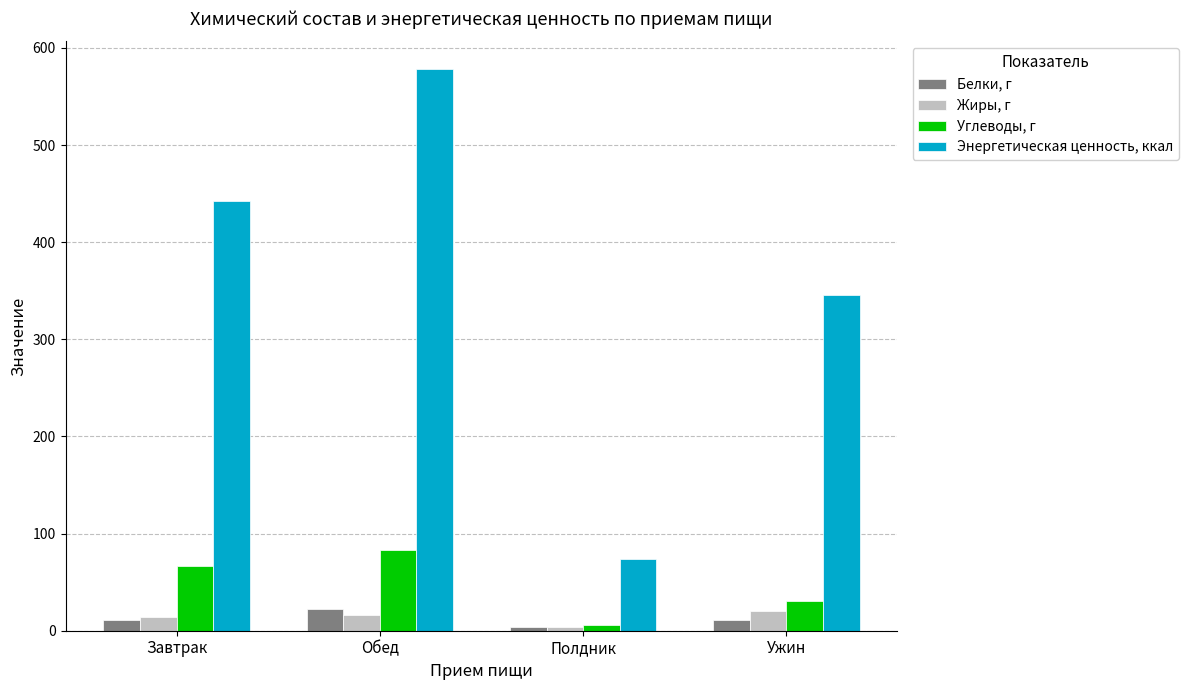

Which series has the largest total across all categories?

Энергетическая ценность, ккал